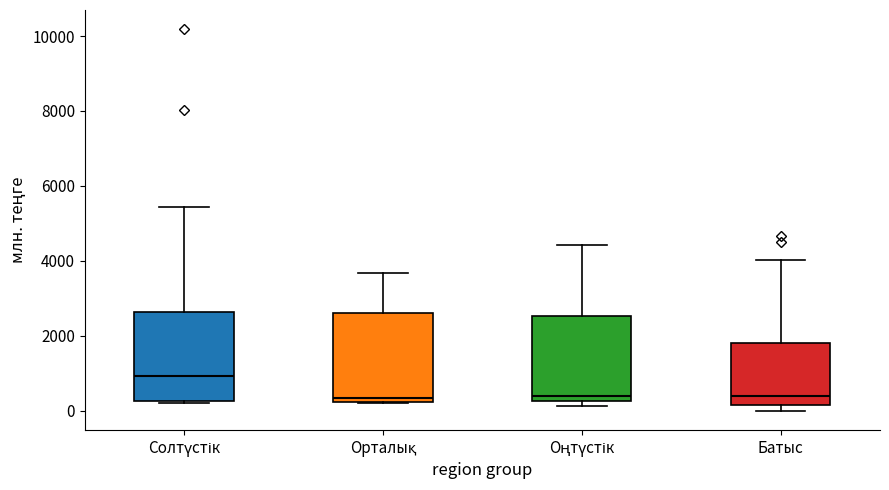

Reading left to right, transcribe this box plot: for each box, give where its median line is, the range the box spans, and where its two whiskers end, as read against the y-axis. The values are not printed on the chart, so give them approximately, as read against the axis.

Солтүстік: median 1000, box 200 to 2600, whiskers 200 to 5400
Орталық: median 400, box 200 to 2600, whiskers 200 to 3600
Оңтүстік: median 400, box 200 to 2600, whiskers 200 (just below the box's lower edge) to 4400
Батыс: median 400, box 200 to 1800, whiskers 0 to 4000